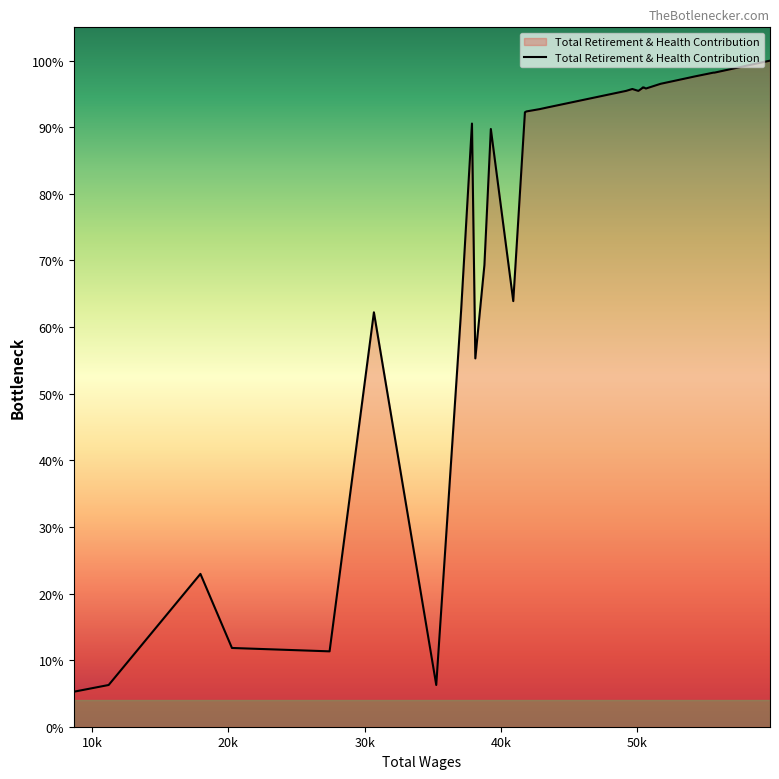

How many series are shown in this chart?

1